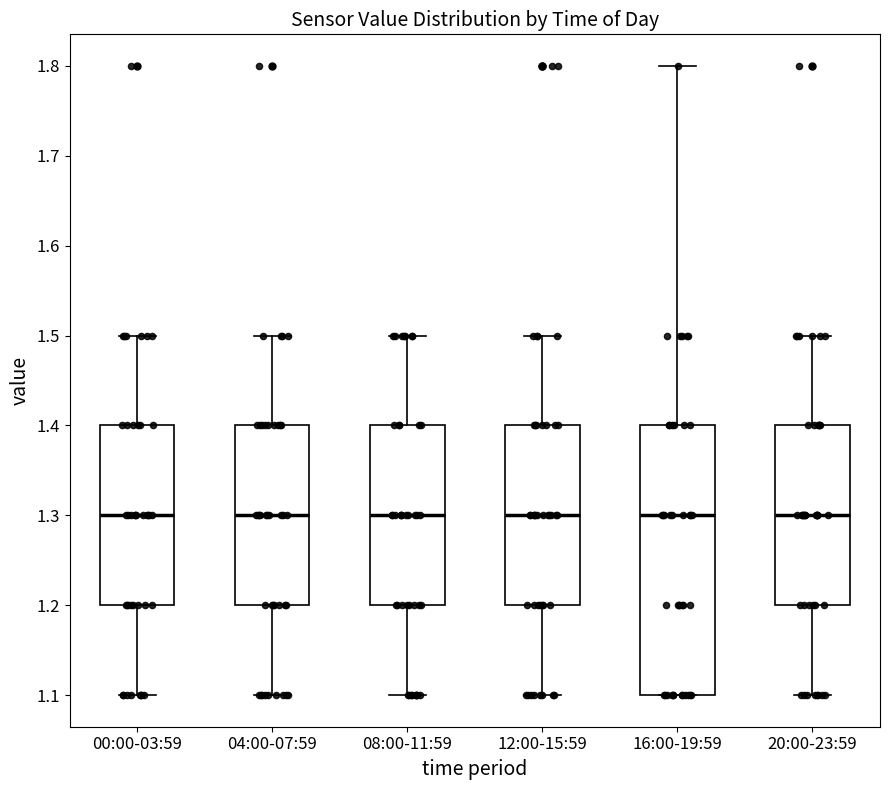

Reading left to right, transcribe this box plot: for each box, give where its median line is, the range the box spans, and where its two whiskers end, as read against the y-axis. The values are not printed on the chart, so give them approximately, as read against the axis.

00:00-03:59: median 1.3, box 1.2 to 1.4, whiskers 1.1 to 1.5
04:00-07:59: median 1.3, box 1.2 to 1.4, whiskers 1.1 to 1.5
08:00-11:59: median 1.3, box 1.2 to 1.4, whiskers 1.1 to 1.5
12:00-15:59: median 1.3, box 1.2 to 1.4, whiskers 1.1 to 1.5
16:00-19:59: median 1.3, box 1.1 to 1.4, whiskers 1.1 to 1.8
20:00-23:59: median 1.3, box 1.2 to 1.4, whiskers 1.1 to 1.5